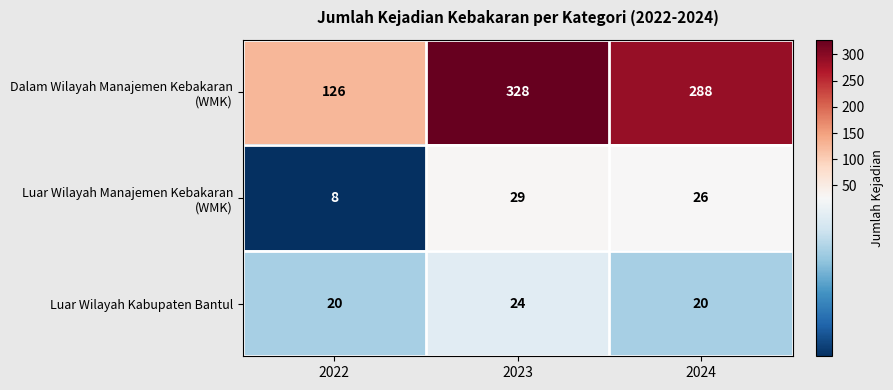

Read the Luar Wilayah Kabupaten Bantul value at 2024.

20